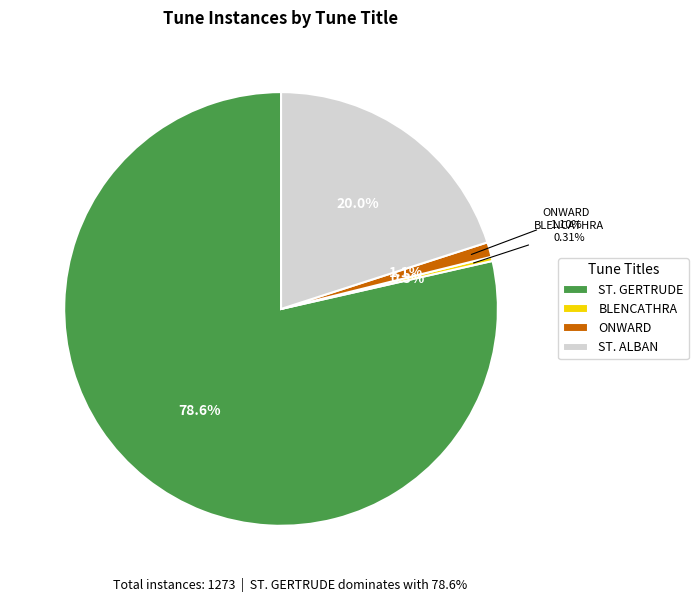

What is the majority slice?

ST. GERTRUDE